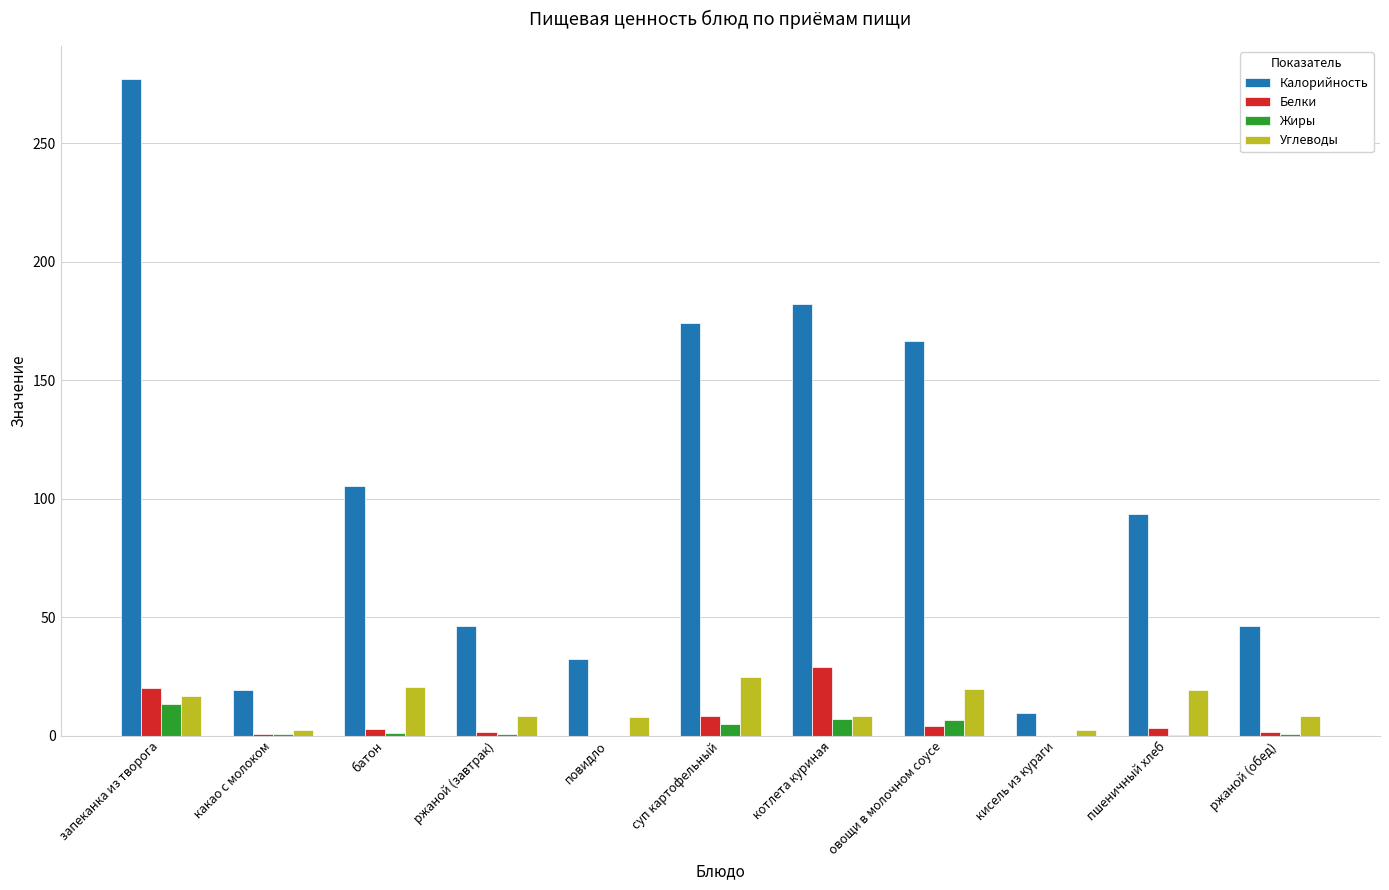

What are all the series names shown in the legend?

Калорийность, Белки, Жиры, Углеводы